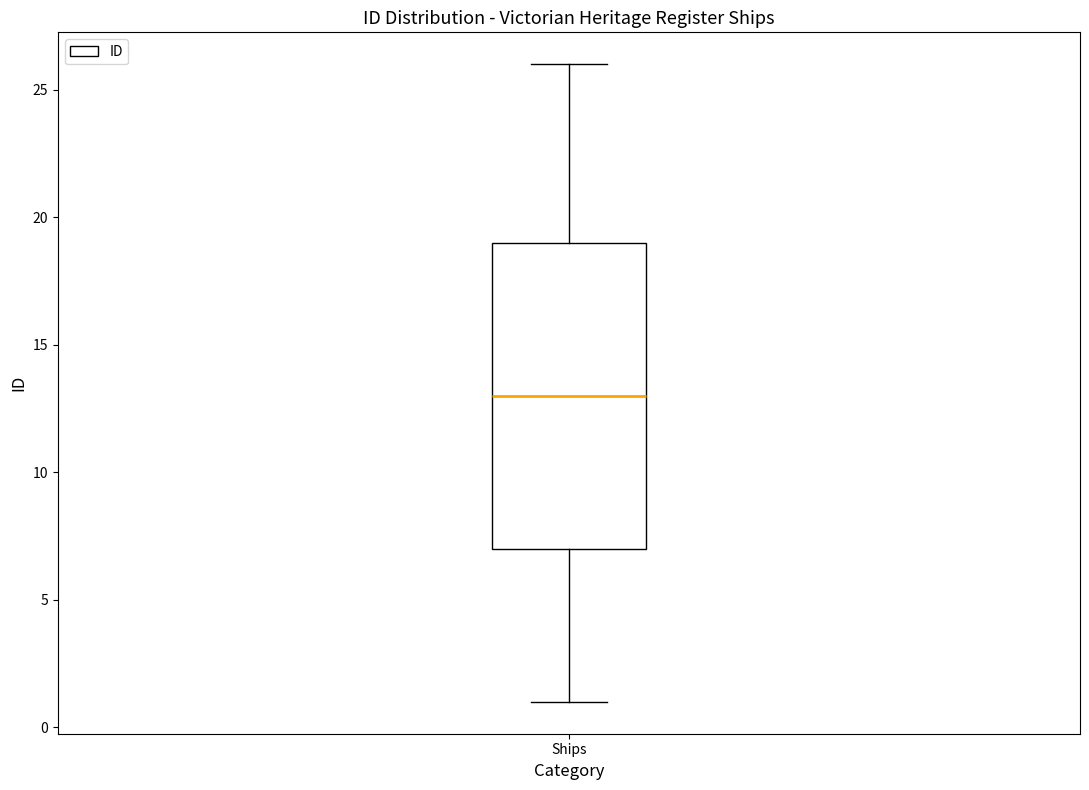

Transcribe this box plot: give where the median line is, the range the box spans, and where the two whiskers end, as read against the y-axis. The values are not printed on the chart, so give them approximately, as read against the axis.

median 13, box 7 to 19, whiskers 1 to 26